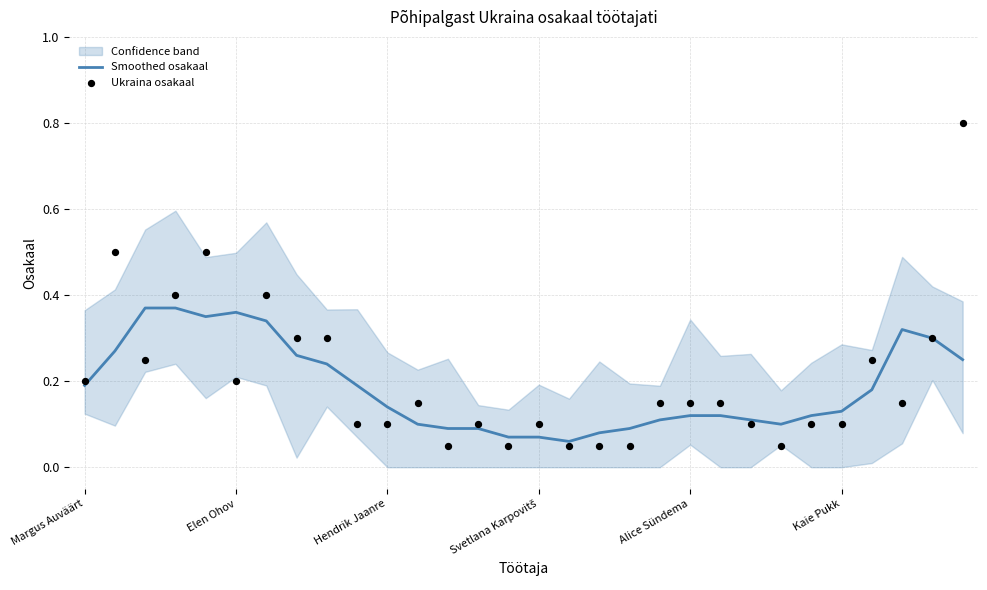

At how many categories does at least one series exceed 0?

30